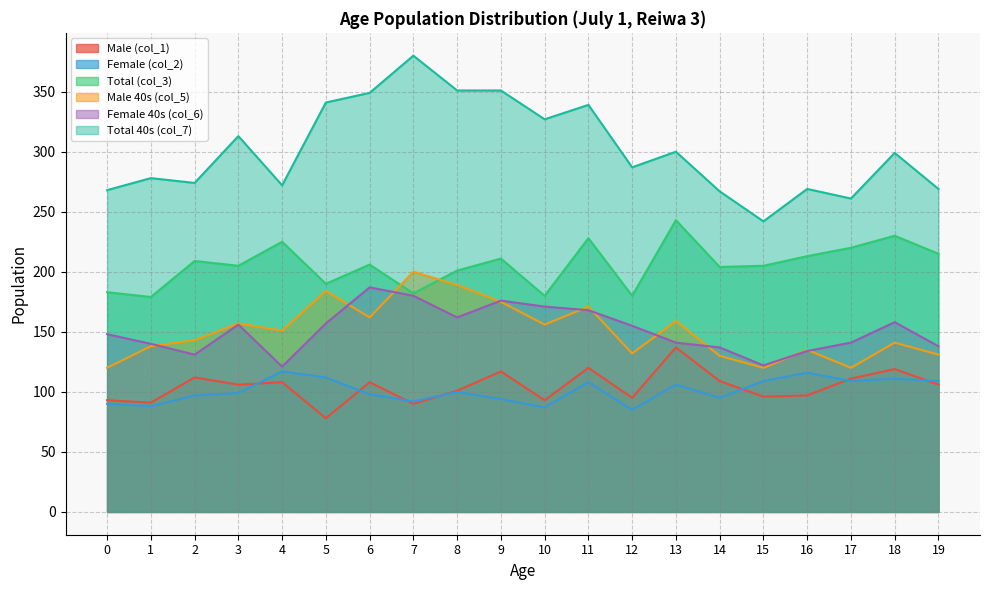

How many data points does each series have?

20